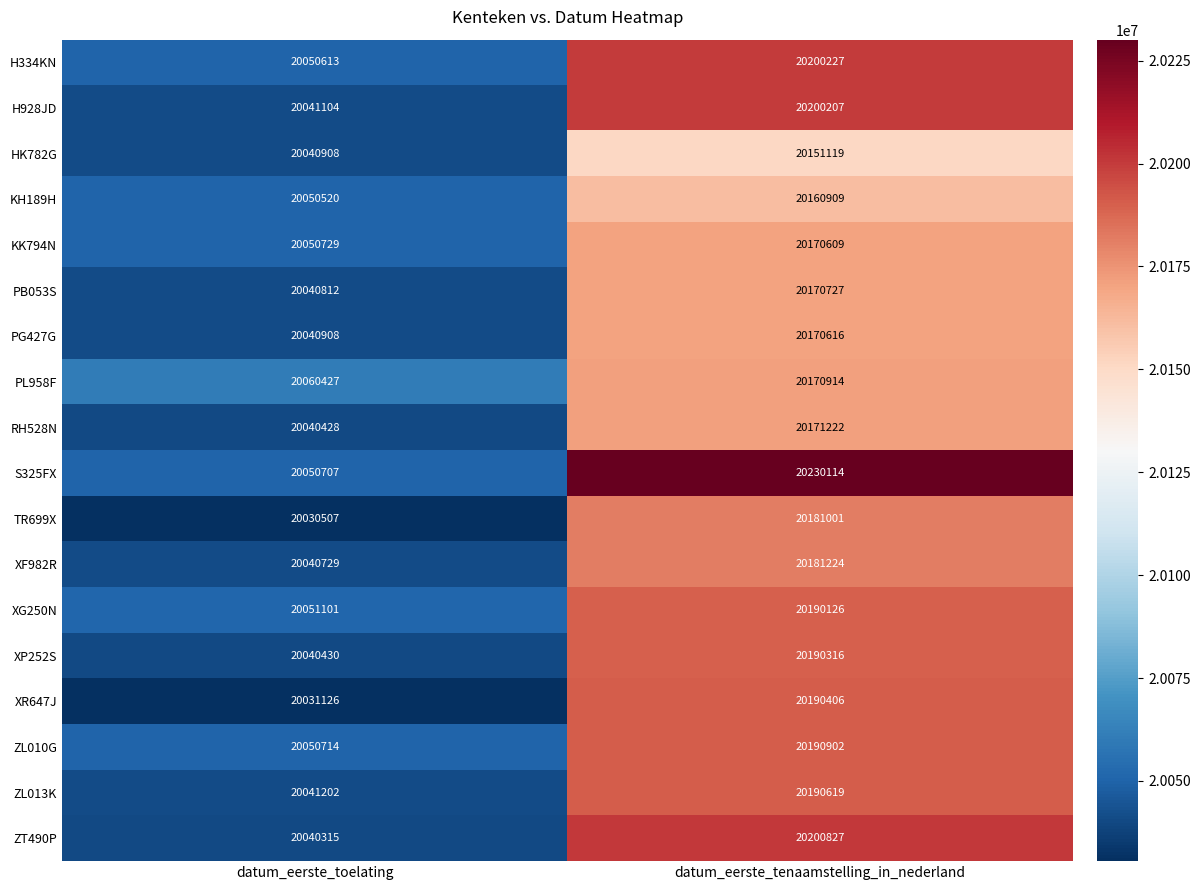

What is the difference between the PL958F values at datum_eerste_tenaamstelling_in_nederland and datum_eerste_toelating?

110487